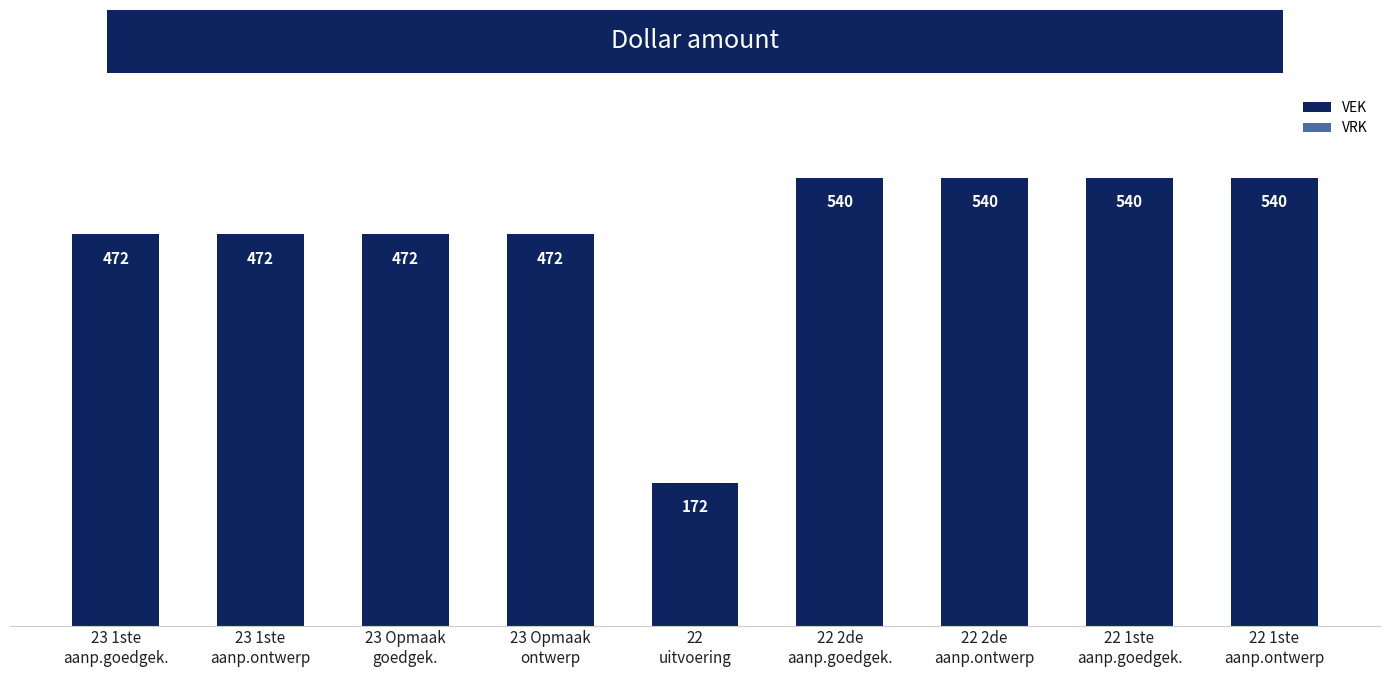

Reading right to left, transcribe all the data shown in this chart.

540	540	540	540	172	472	472	472	472